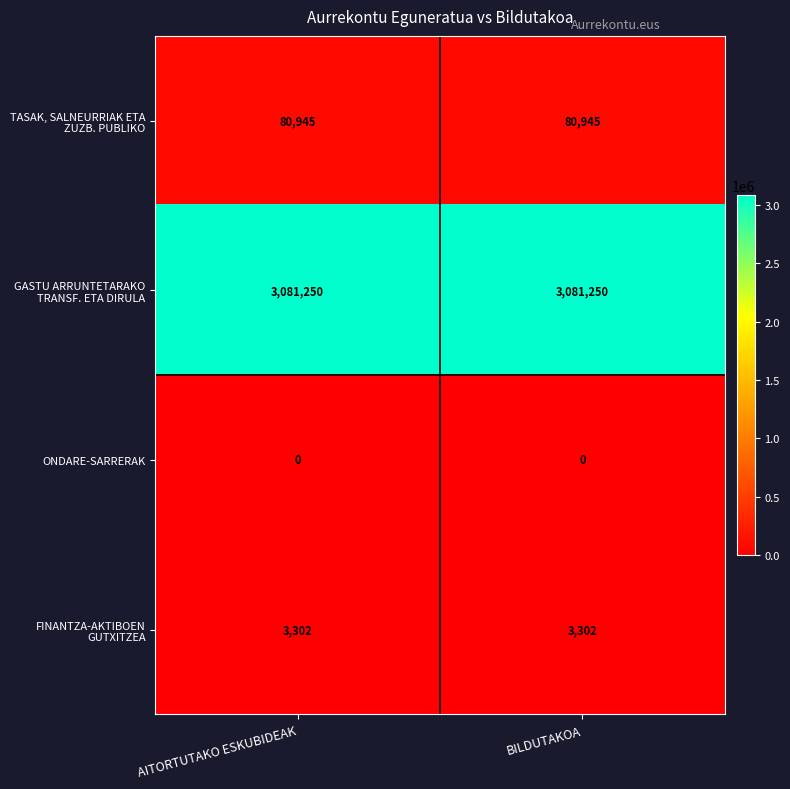

What is the maximum value shown in the chart?

3081250